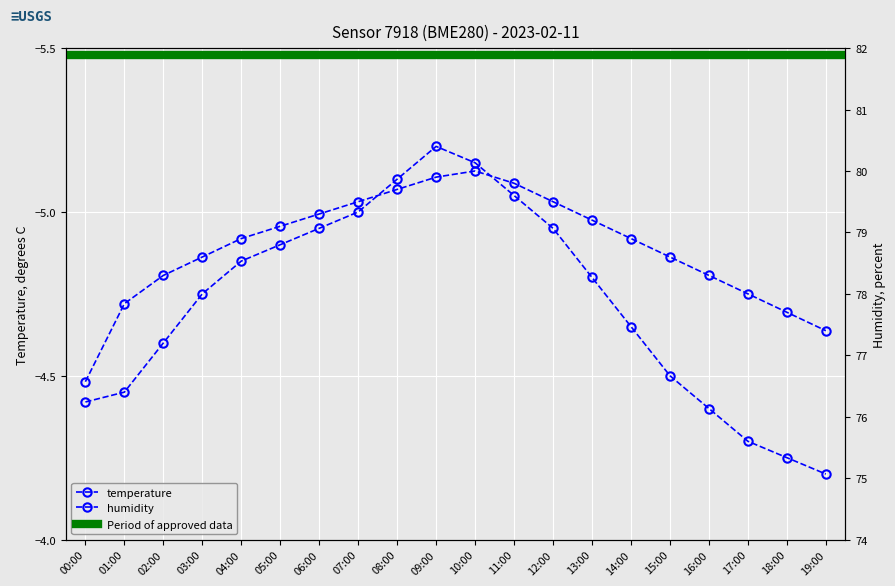

Does the chart display data point markers on the line(s)?

Yes